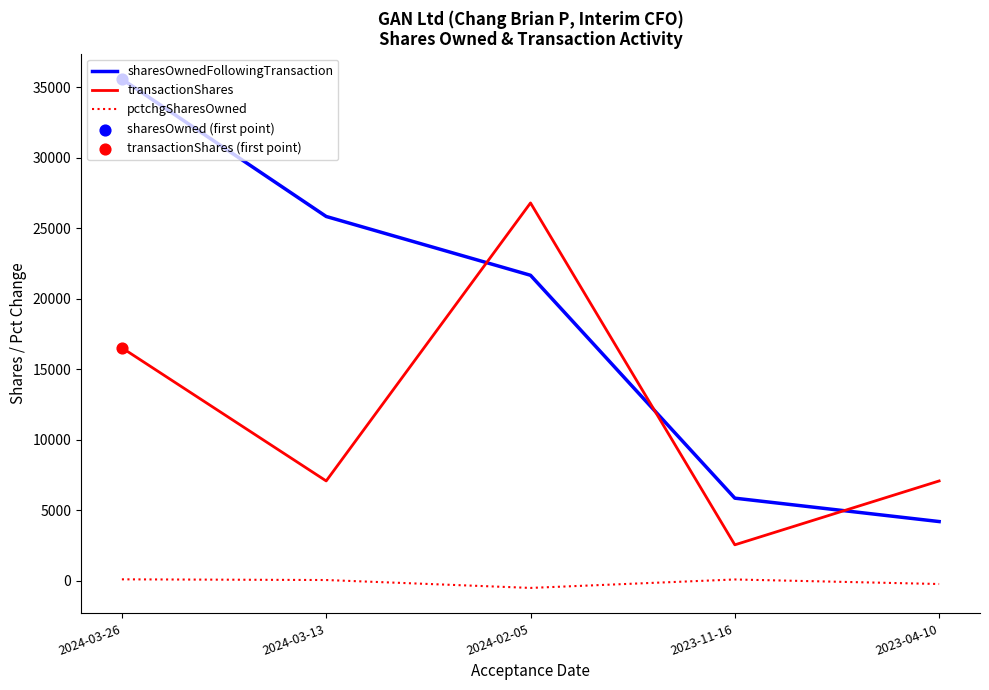

What is the total value across all series at 2023-04-10?

11006